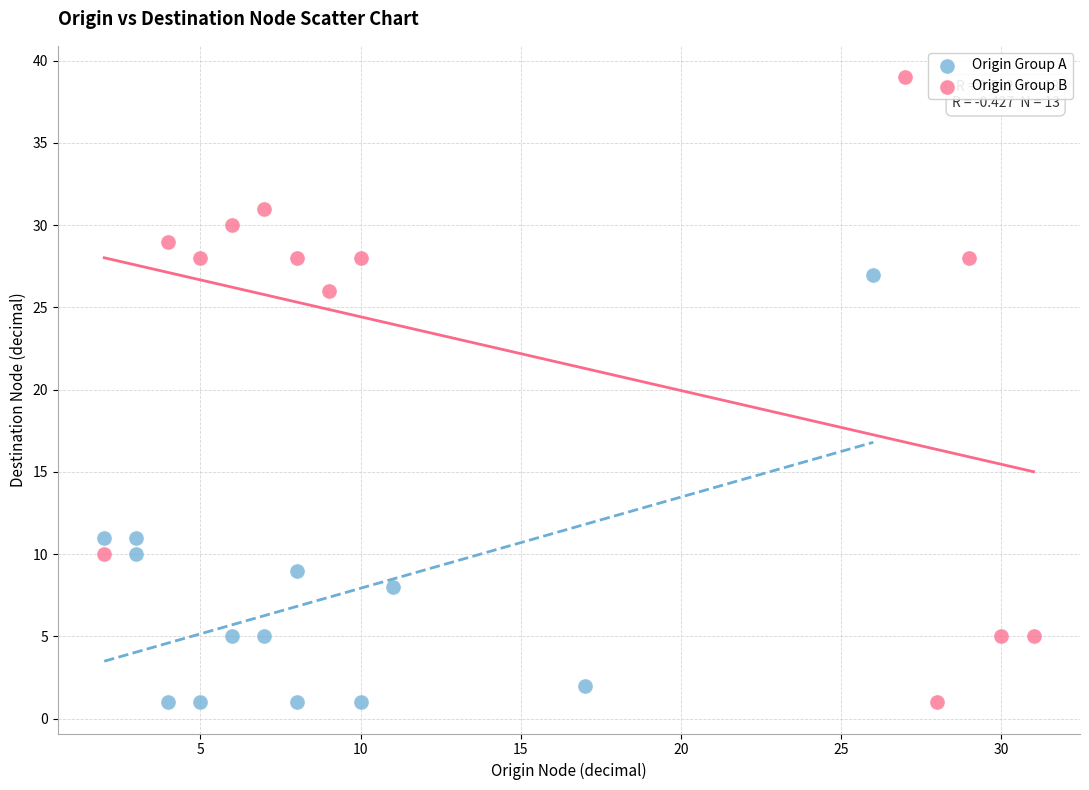

Which series has the largest Y range (max minus min)?

Origin Group B